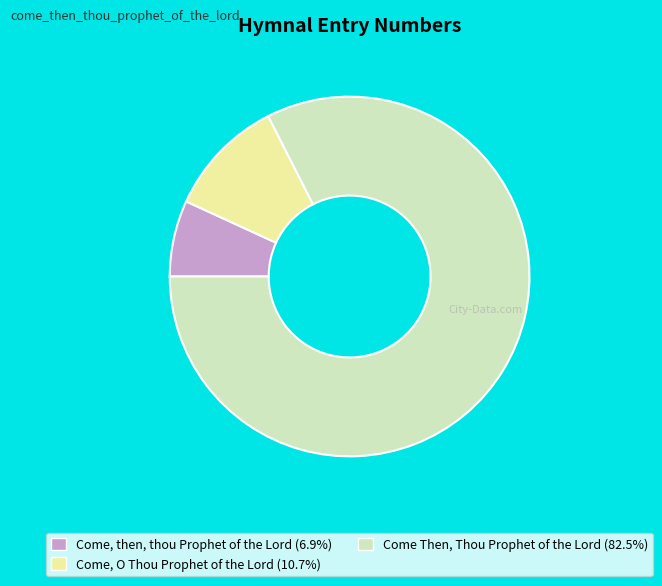

Which category has the biggest portion of the pie?

Come Then, Thou Prophet of the Lord